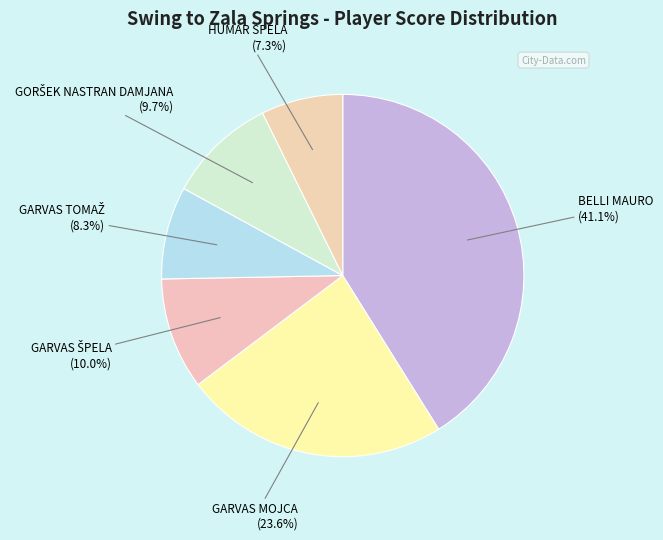

Do GARVAS MOJCA and BELLI MAURO together represent more than half of the pie?

Yes